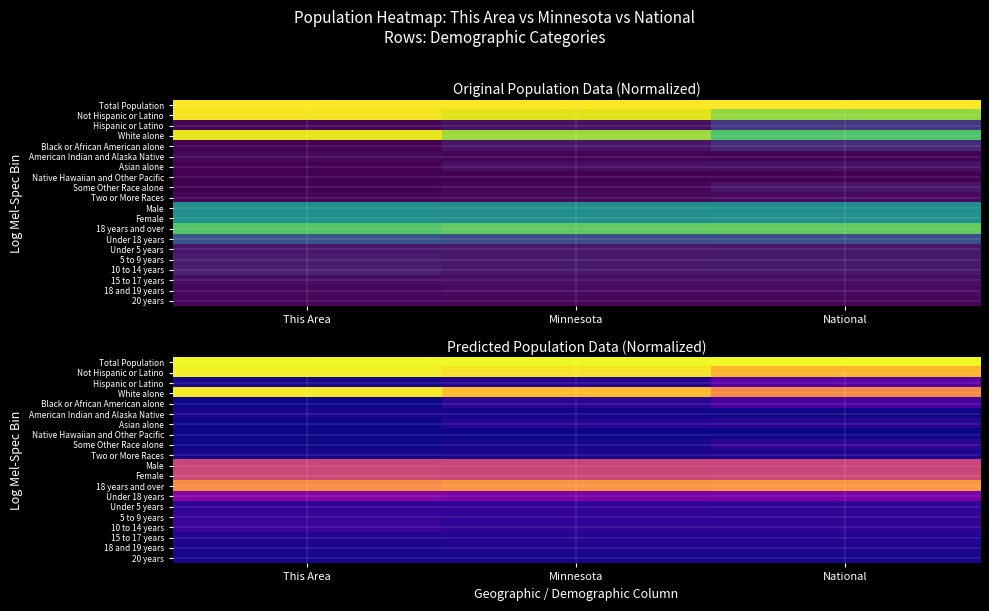

Is the value of 18 and 19 years at This Area greater than the value of Black or African American alone at National?

No